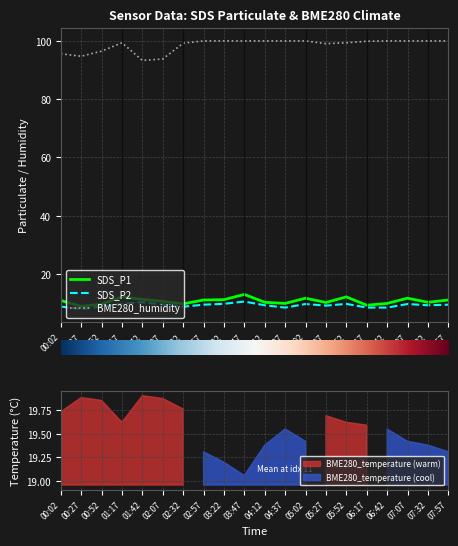

List the labels in order of SDS_P2 value, smallest first.

00:27, 04:37, 06:42, 06:17, 00:52, 02:32, 00:02, 05:27, 04:12, 07:32, 02:57, 07:57, 02:07, 05:02, 07:07, 01:17, 05:52, 03:22, 01:42, 03:47